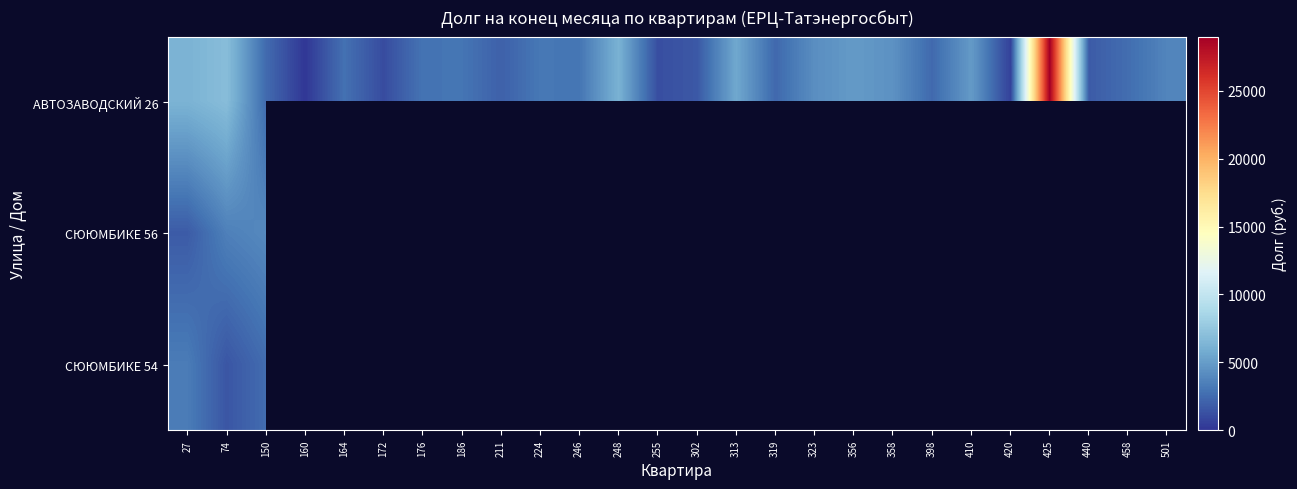

What is the maximum value shown in the chart?

28990.7